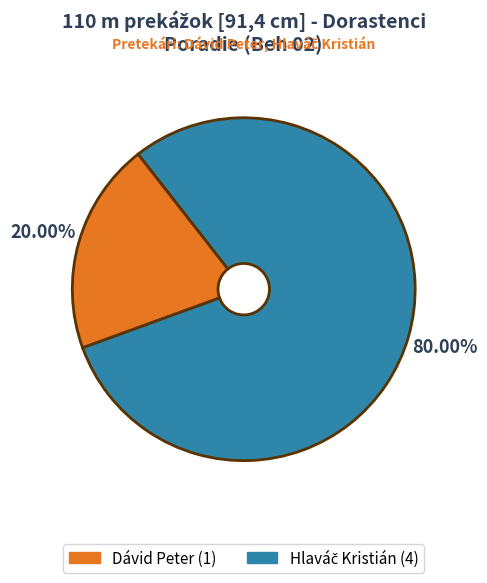

Is Dávid Peter the majority of the pie?

No